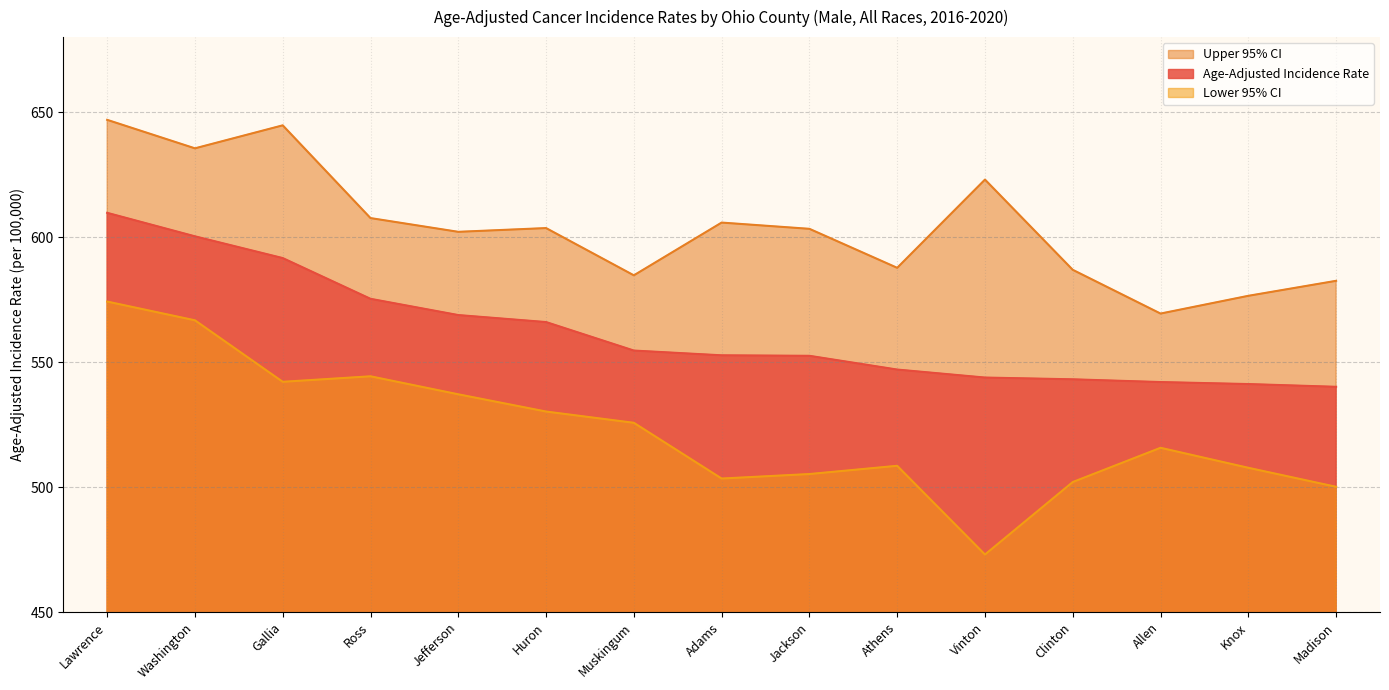

Between Muskingum and Allen, which is larger?

Muskingum